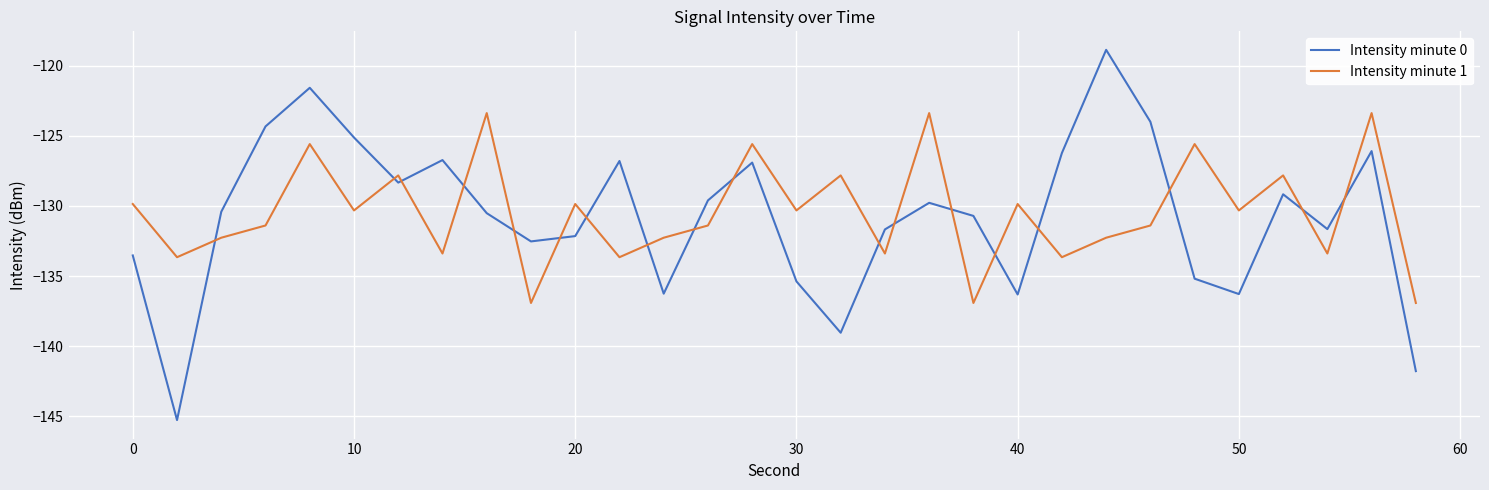

What is the minimum value shown in the chart?

-145.3